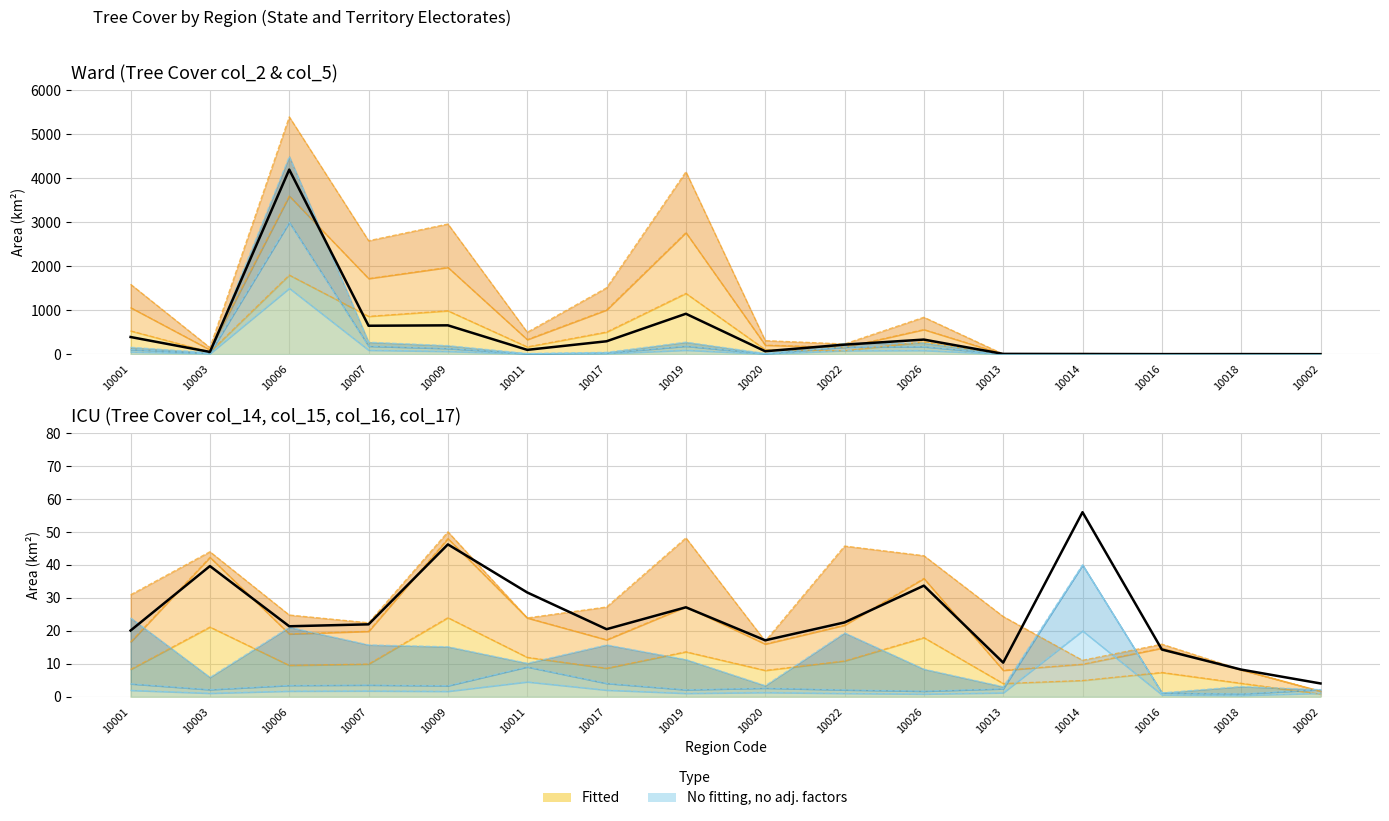

Reading right to left, transcribe all the data shown in this chart.

col_2 (0001): 10002=0.1	10018=1.6	10016=1.0	10014=4.7	10013=0.8	10026=280.0	10022=77.5	10020=102.8	10019=1383.1	10017=503.5	10011=166.1	10009=987.4	10007=860.6	10006=1800.0	10003=49.7	10001=530.1
col_16 (0015): 10002=0.8	10018=4.1	10016=7.4	10014=4.9	10013=4.0	10026=17.9	10022=10.9	10020=8.0	10019=13.6	10017=8.7	10011=12.0	10009=24.0	10007=9.9	10006=9.5	10003=21.2	10001=8.3
col_17 (0016): 10002=1.1	10018=0.4	10016=0.6	10014=20.0	10013=1.2	10026=0.9	10022=1.1	10020=1.3	10019=1.1	10017=2.0	10011=4.5	10009=1.7	10007=1.8	10006=1.7	10003=1.1	10001=2.0
col_5 (0004): 10002=0.0	10018=1.1	10016=0.8	10014=1.7	10013=7.8	10026=256.1	10022=243.0	10020=17.1	10019=274.7	10017=42.6	10011=15.6	10009=195.1	10007=273.5	10006=4500.0	10003=34.3	10001=157.3